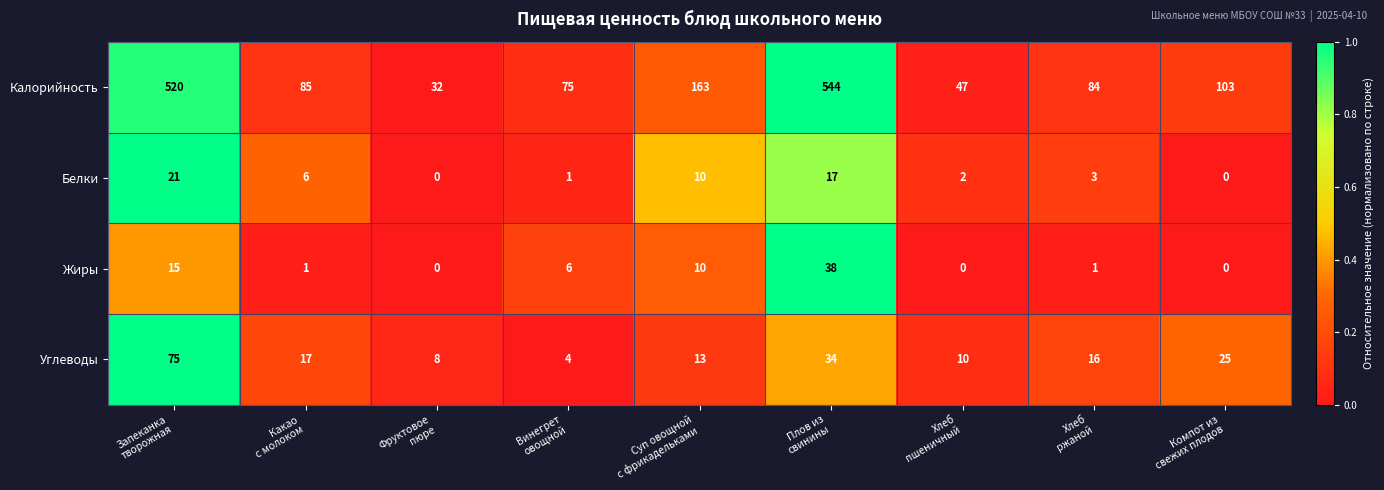

Which series has the largest total across all categories?

Калорийность